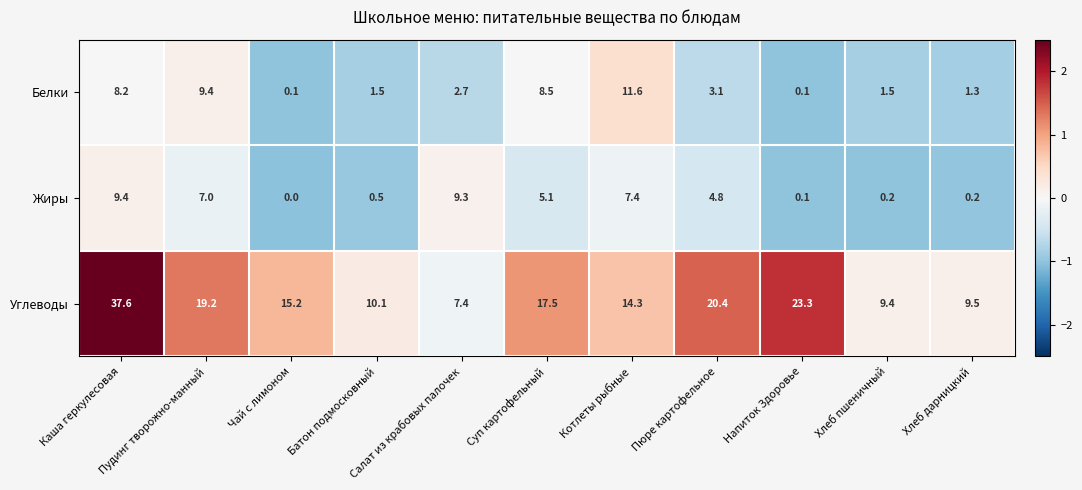

How many categories are shown in the chart?

11